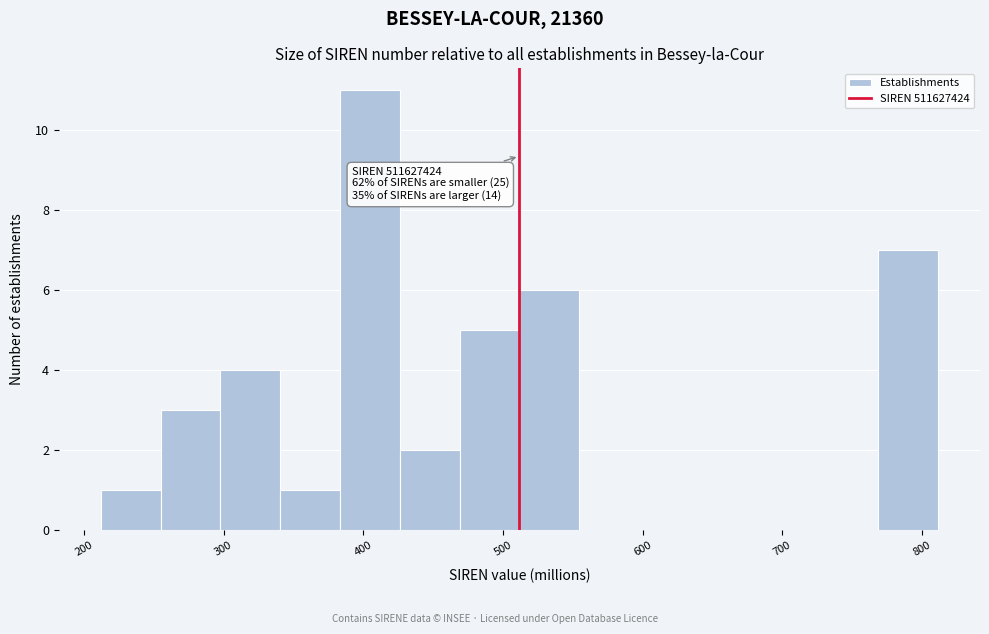

Which range on the x-axis has the tallest bar?

380 to 430